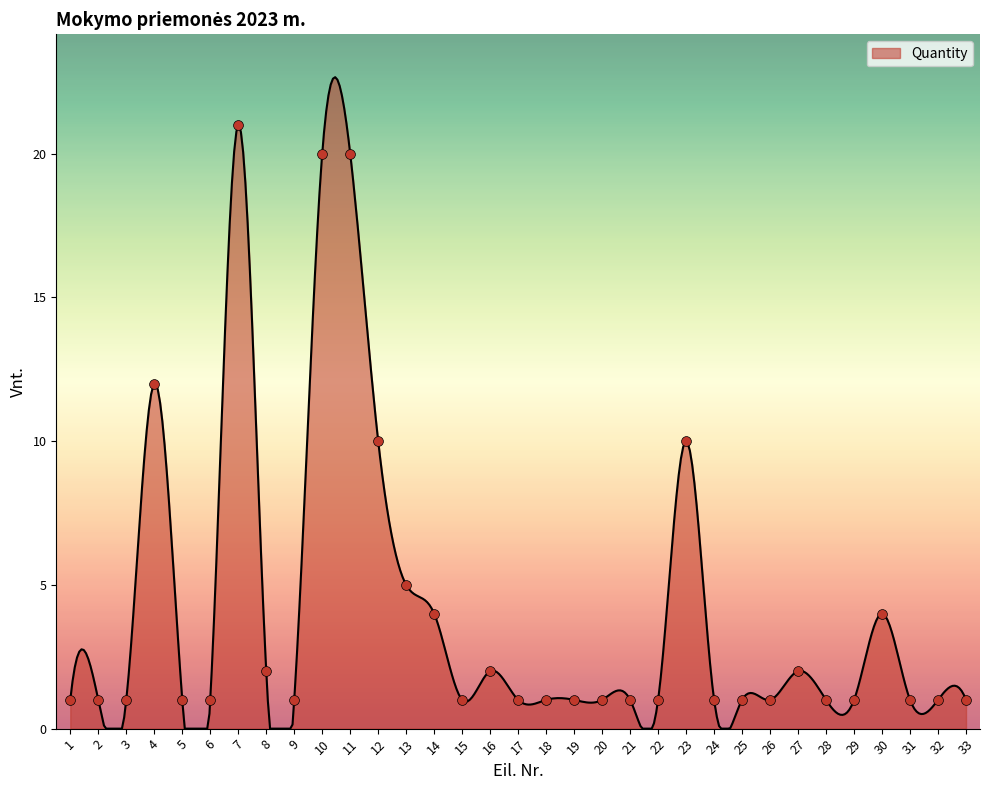

What is the ratio of the value at 32 to the value at 17?

1.0